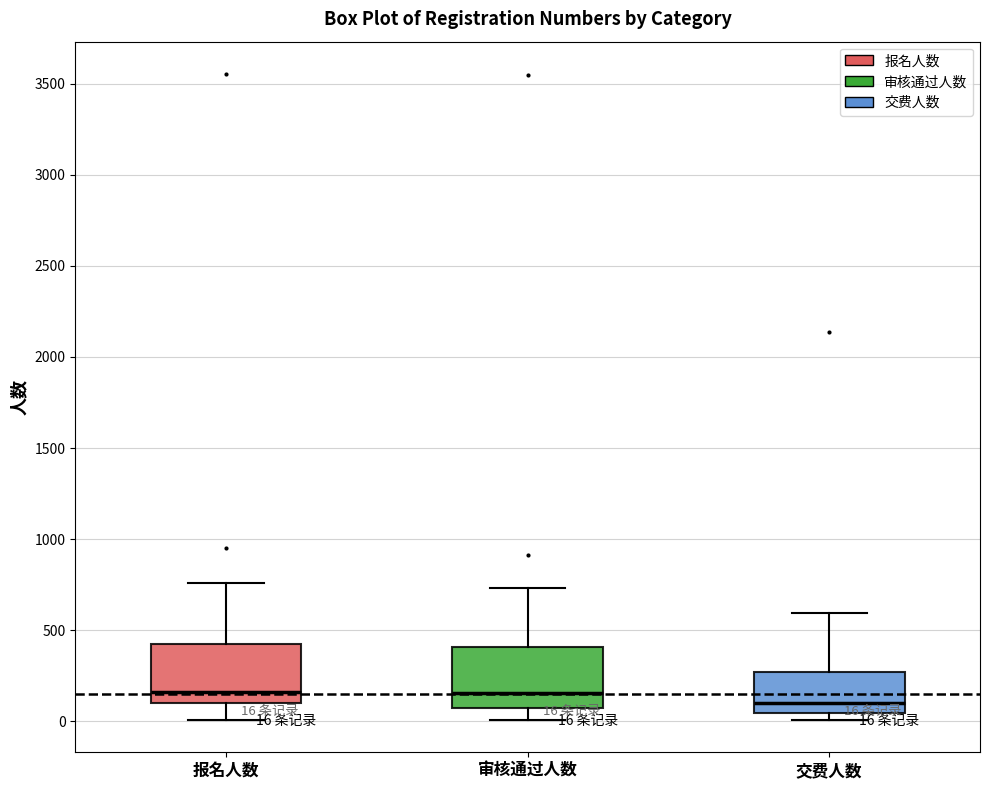

Which box's median line is the lowest?

交费人数